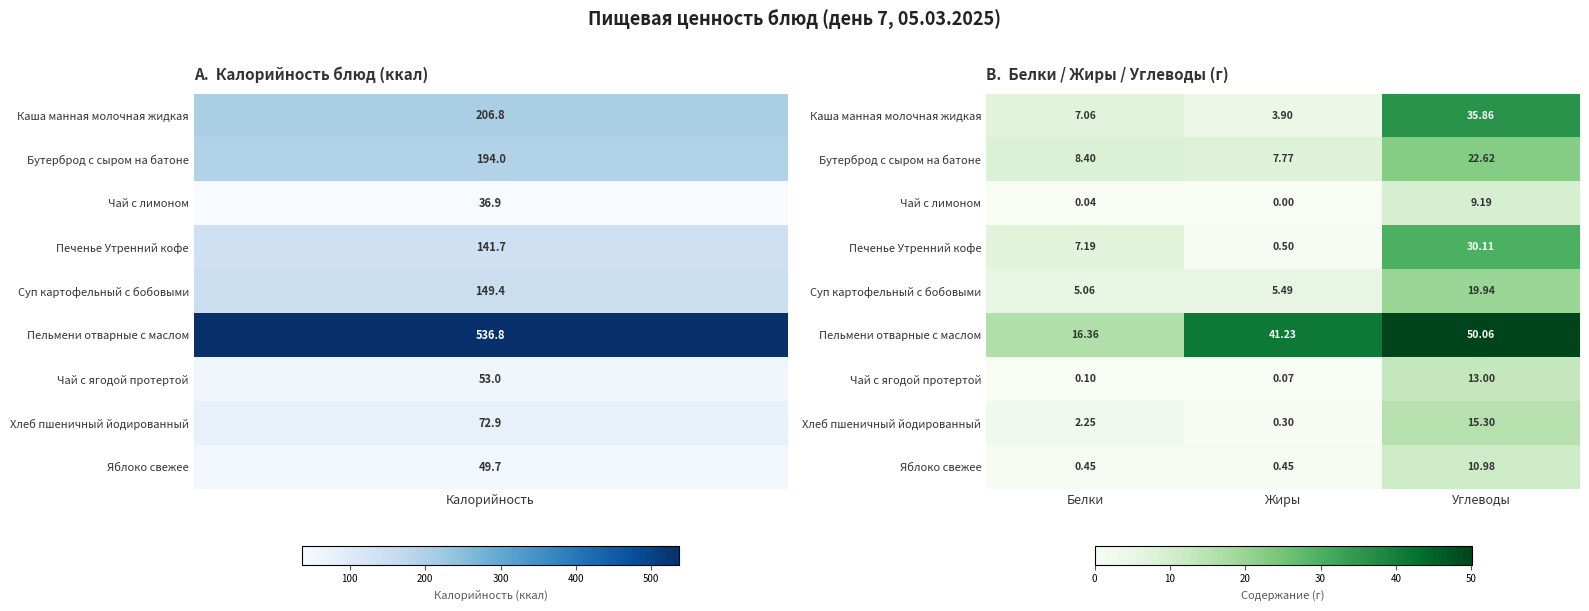

Which series has the largest total across all categories?

Пельмени отварные с маслом